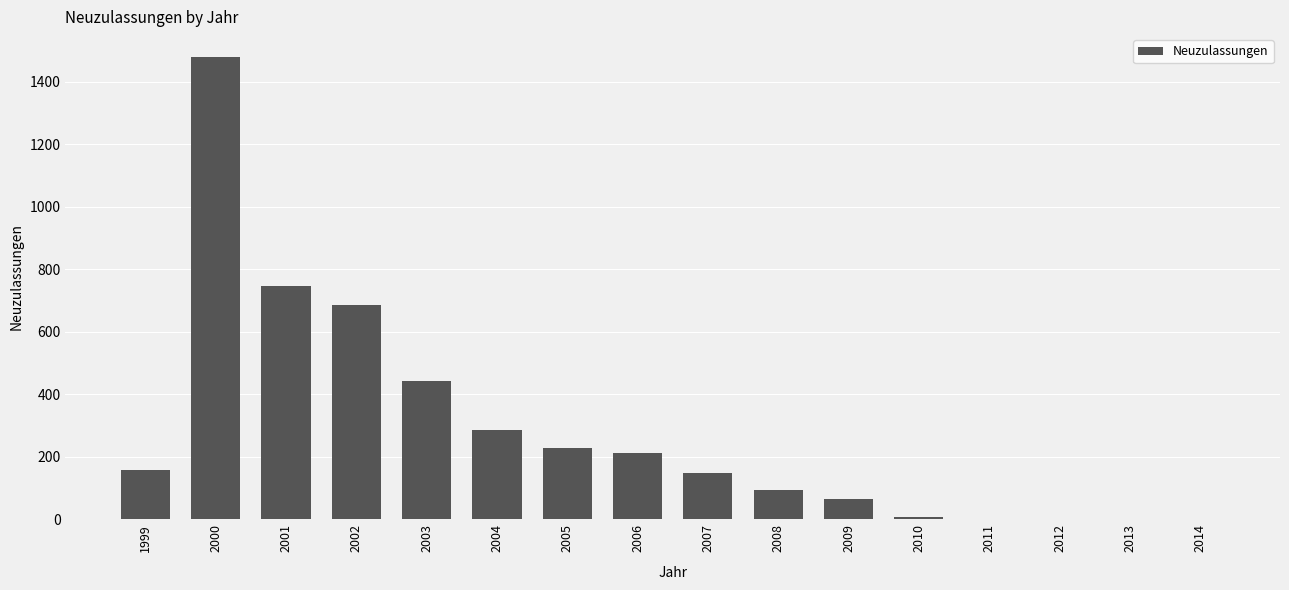

The value at 2012 is 0. True or false?

True